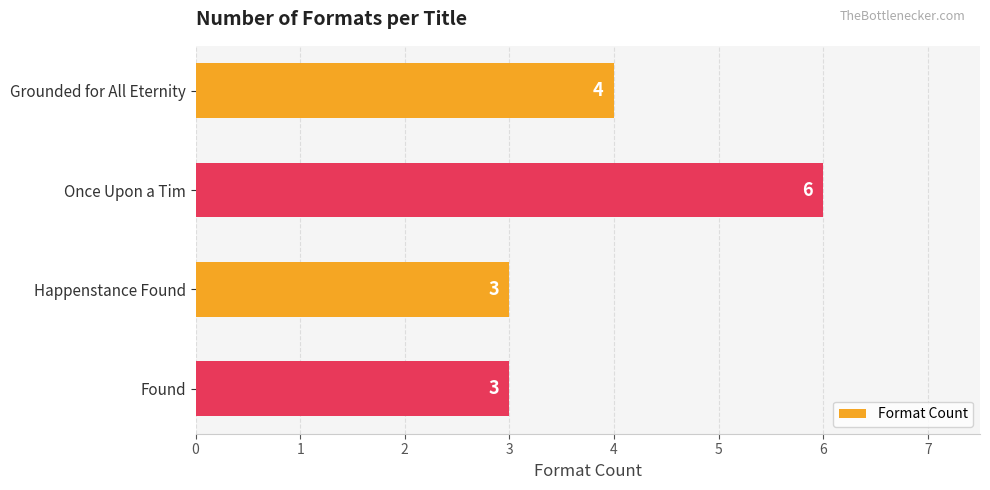

How many bars are there in total?

4